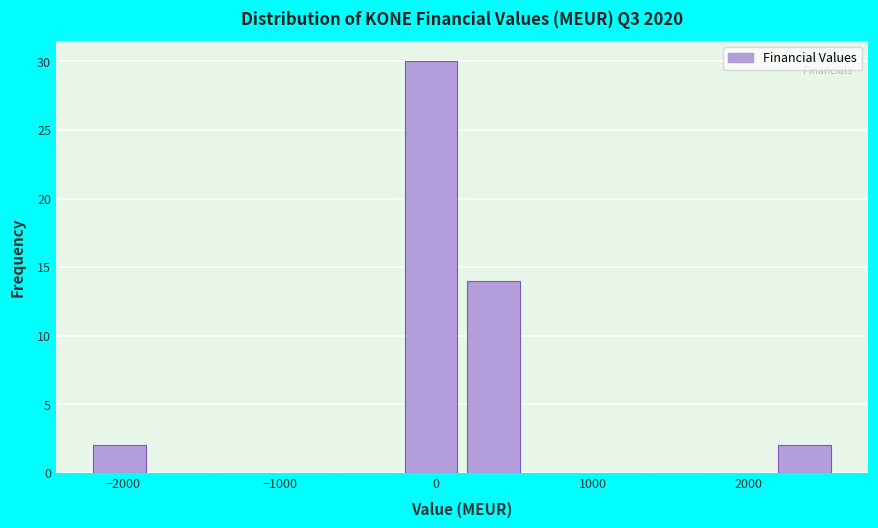

Around what value on the x-axis is the tallest bar? Give the approximate position of its centre, as read against the axis.

0